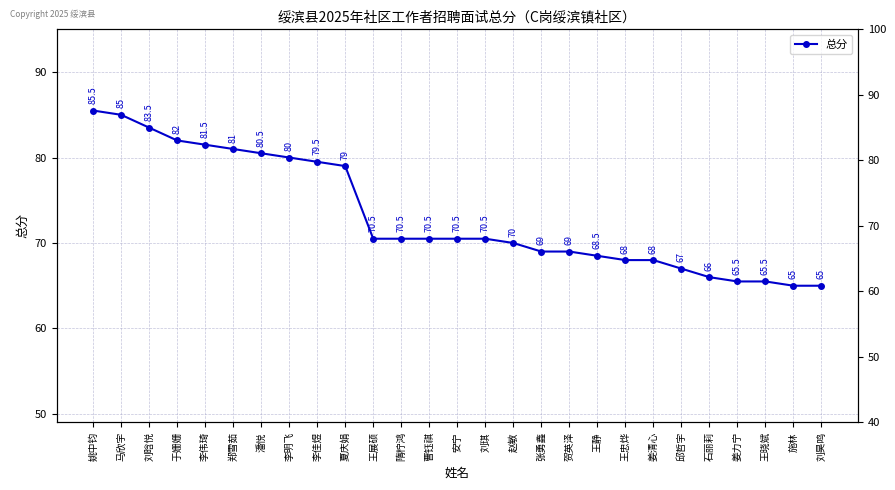

What is the smallest value displayed?

65.0